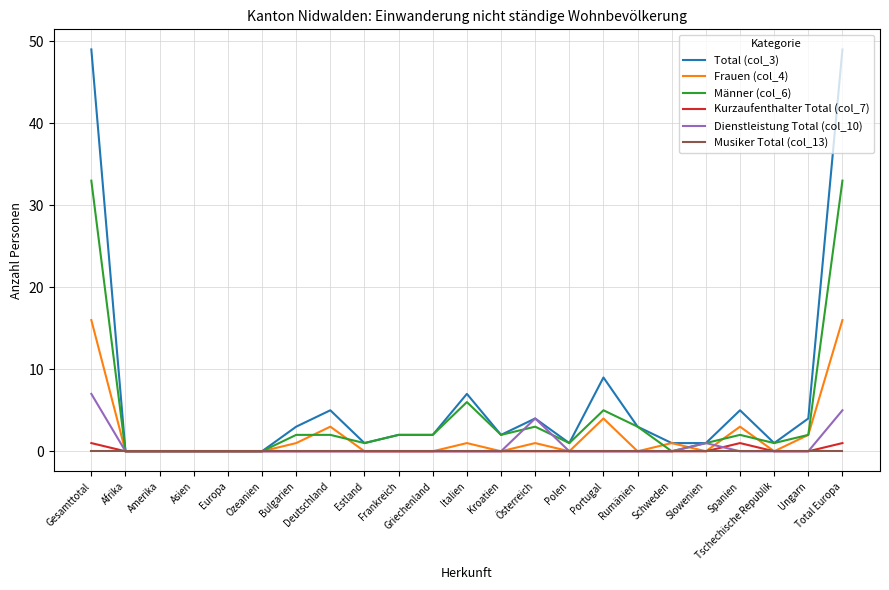

The value of Dienstleistung Total (col_10) at Frankreich is 0. True or false?

True